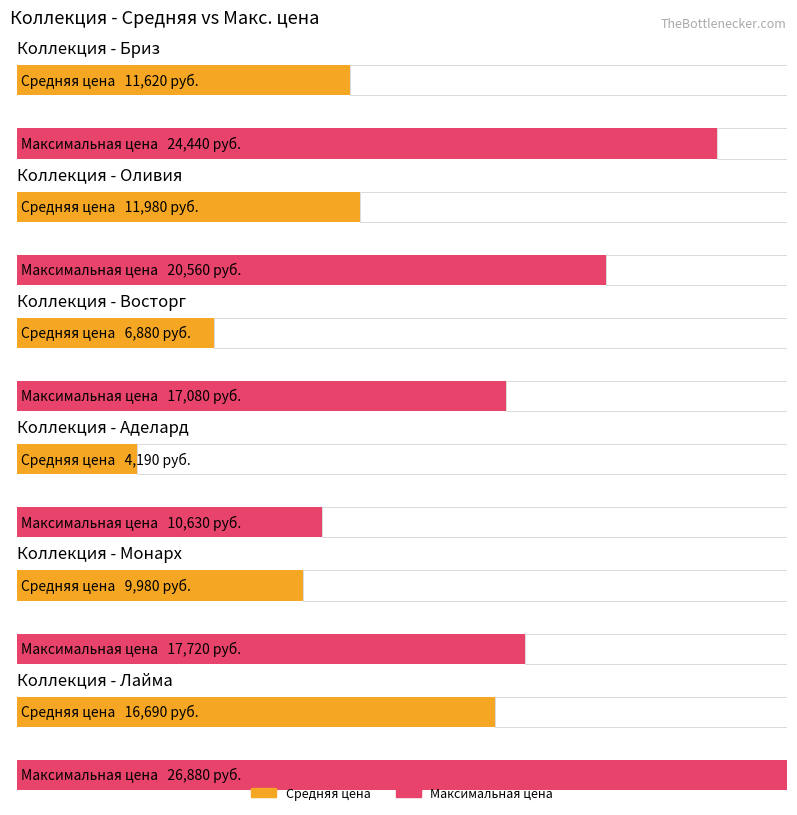

Are the bars grouped side by side (vs. stacked)?

Yes